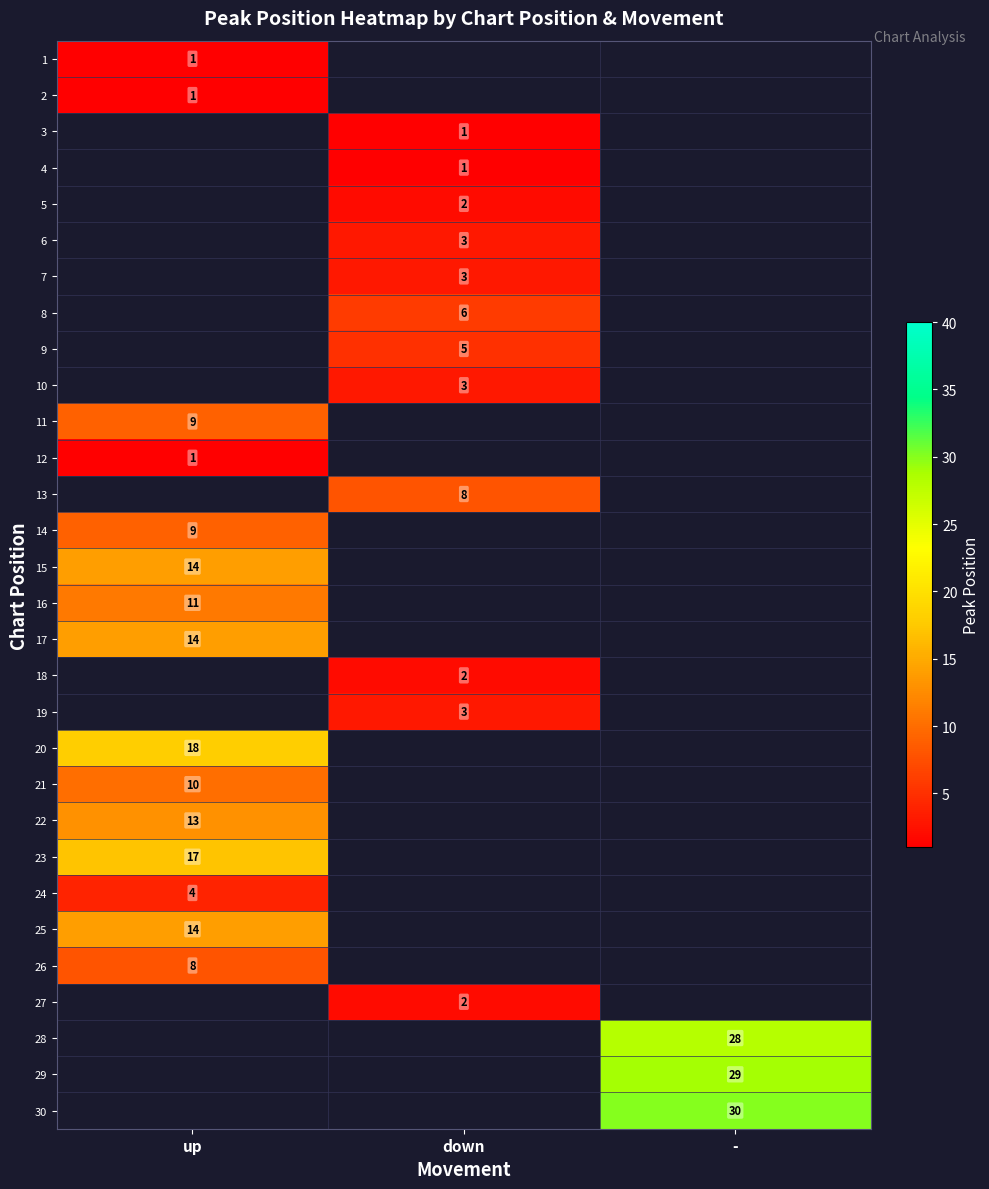

The 24 series shows 4 at up. True or false?

True